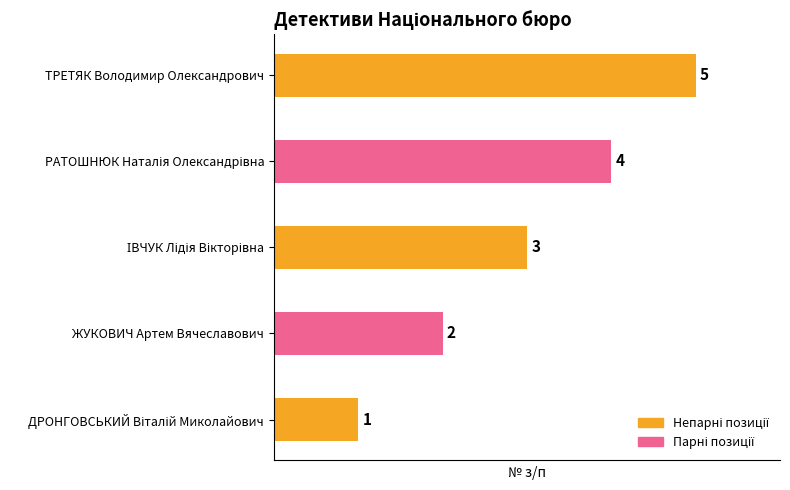

How many series are shown in this chart?

1